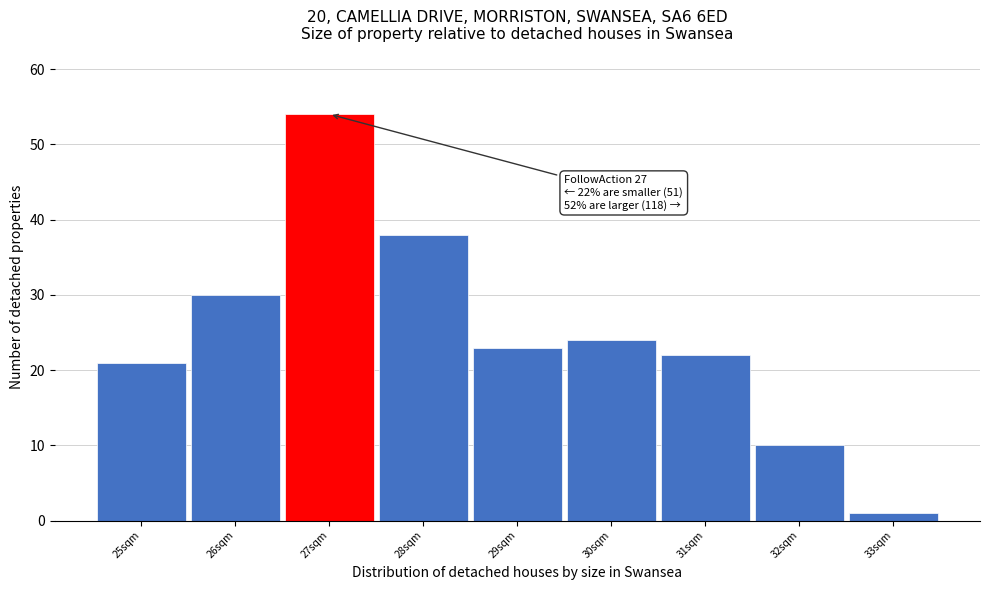

Over which range of the x-axis is the bar tallest?

26.5 to 27.5